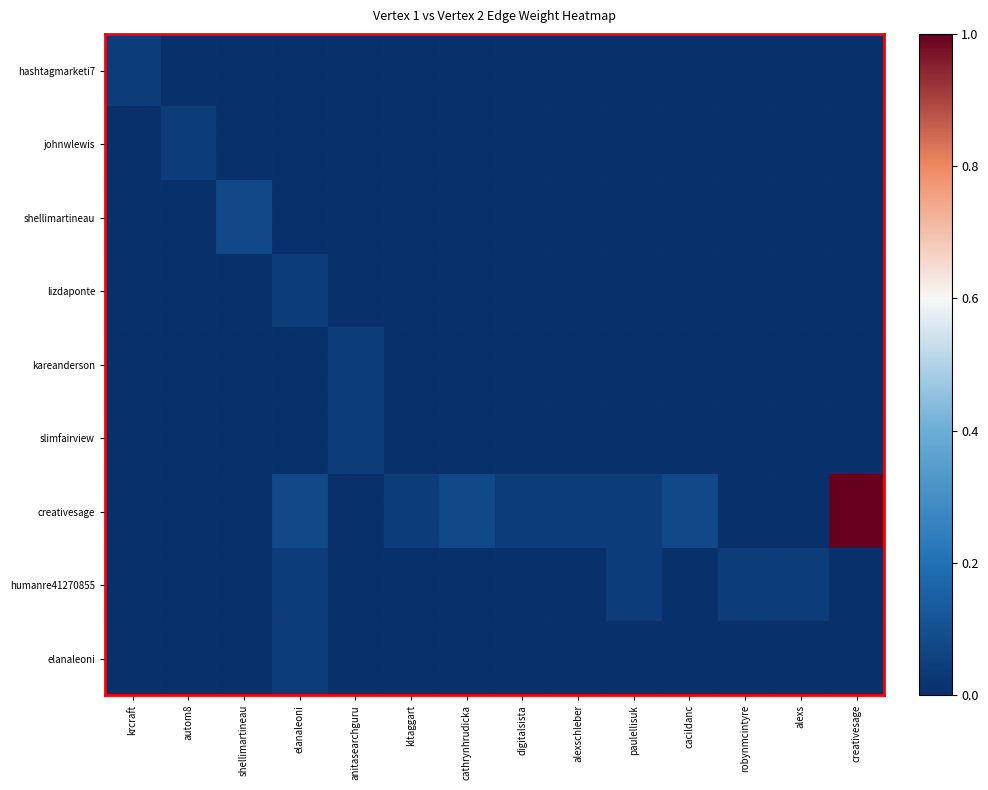

At how many categories does at least one series exceed 0?

14